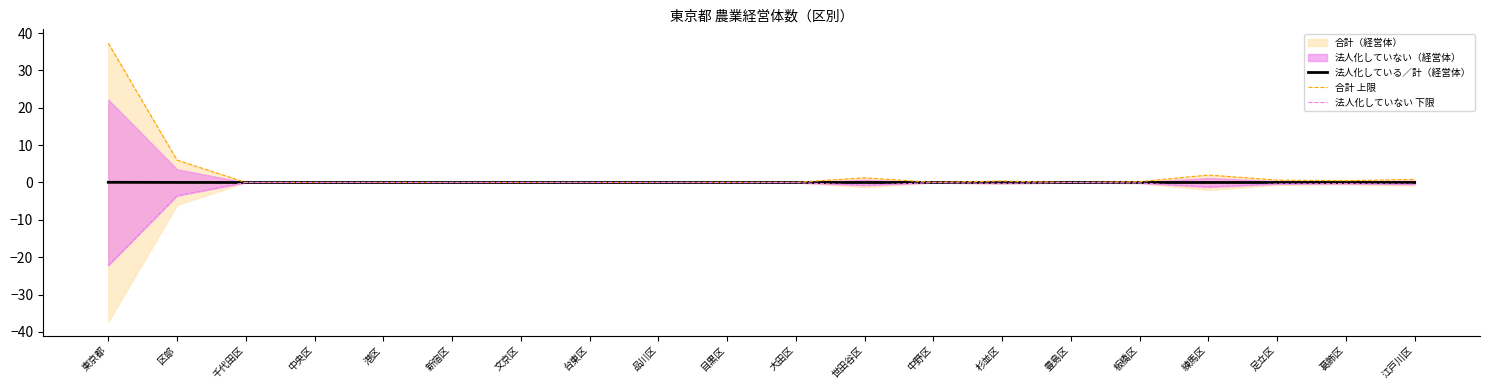

The 合計 上限 series shows 0.0 at 台東区. True or false?

False